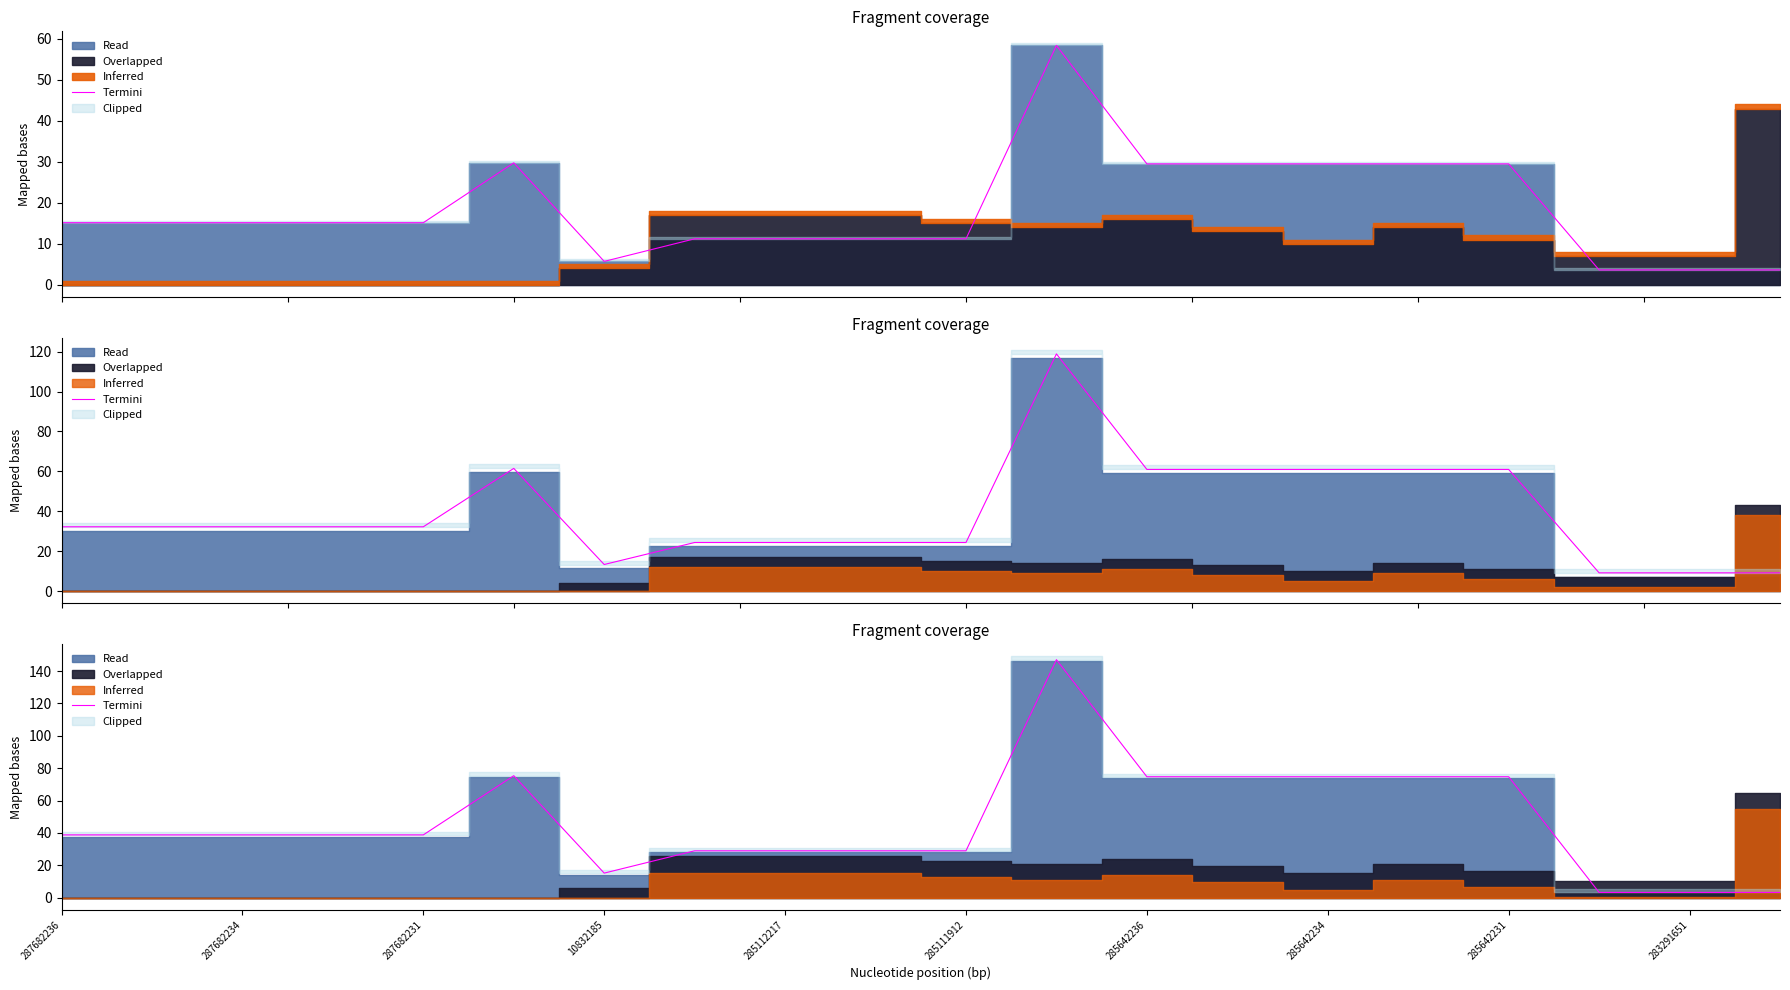

What is the smallest value displayed?

3.2